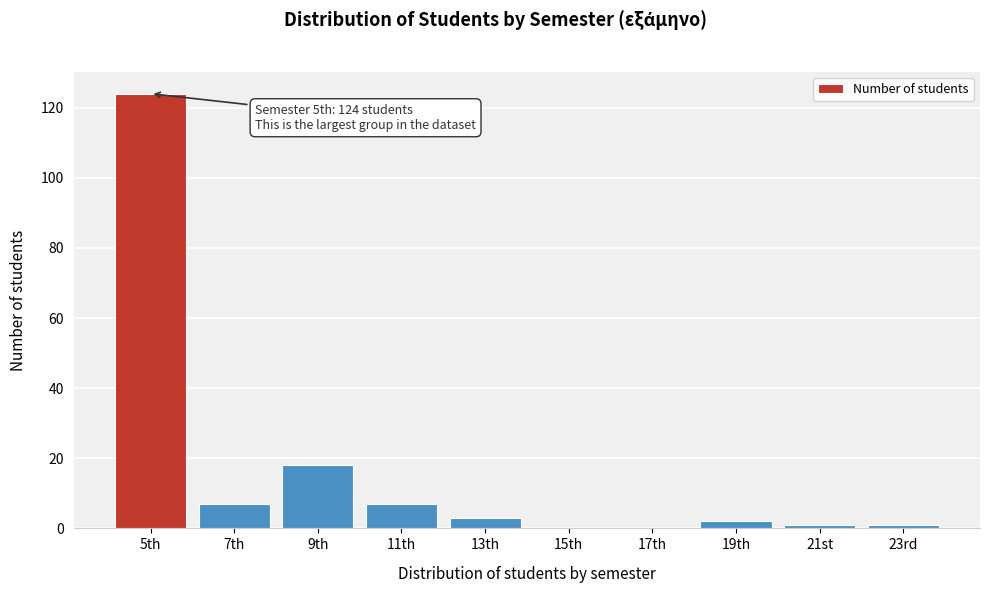

Reading left to right, what are all the values shown in this chart?

5th=124	7th=7	9th=18	11th=7	13th=3	15th=0	17th=0	19th=2	21st=1	23rd=1